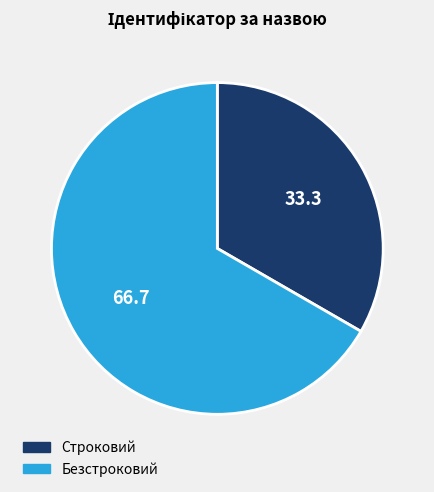

The Строковий slice represents 33% of the pie. True or false?

True